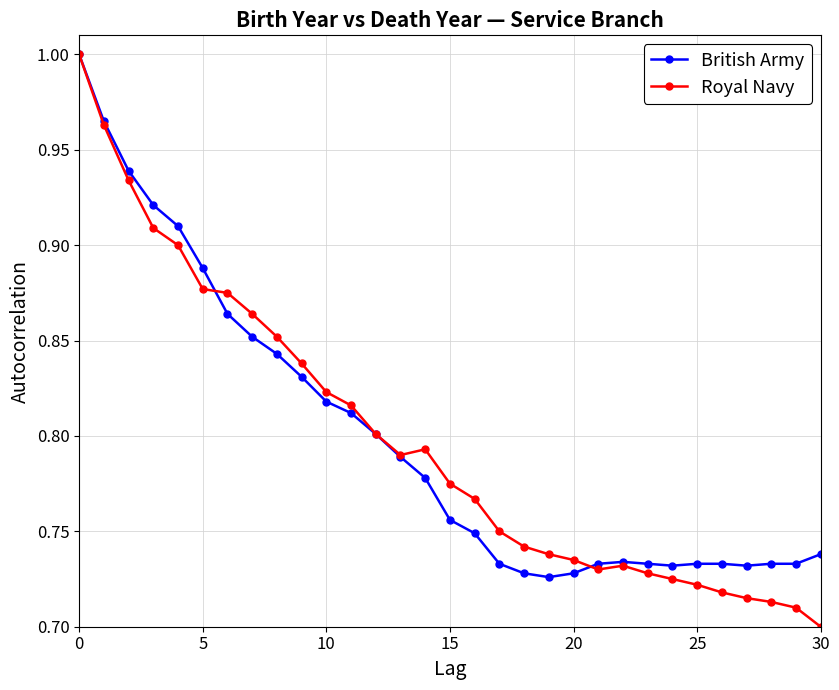

Which series ends up on top after the final intersection of British Army and Royal Navy?

British Army